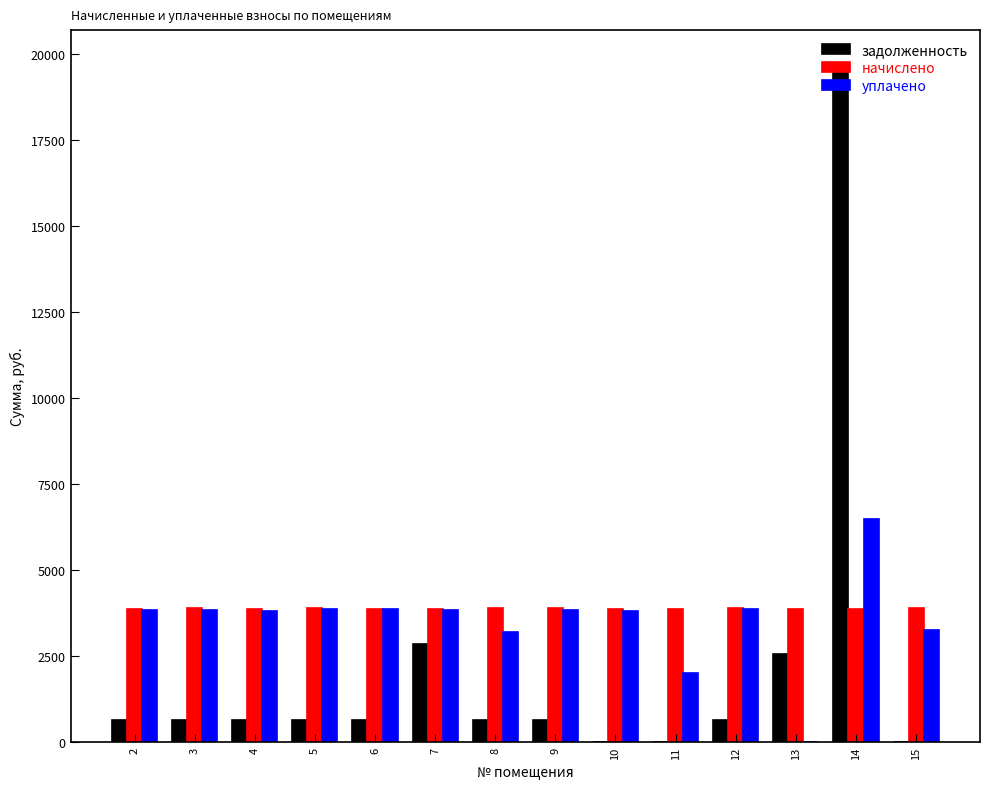

Between 4 and 7, which series saw the biggest shift?

задолженность